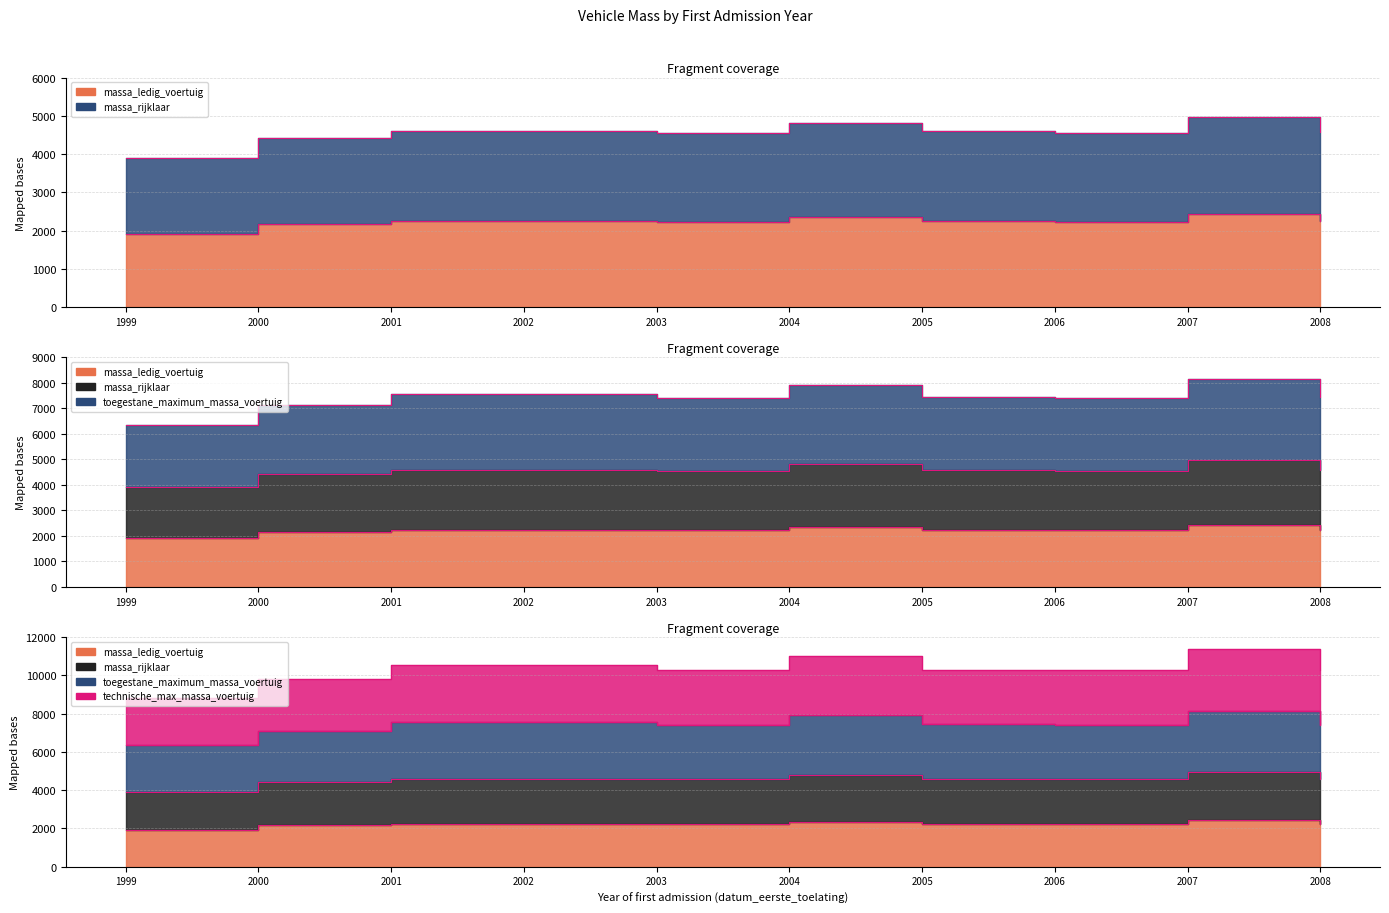

Which series has the largest range (max minus min)?

toegestane_maximum_massa_voertuig